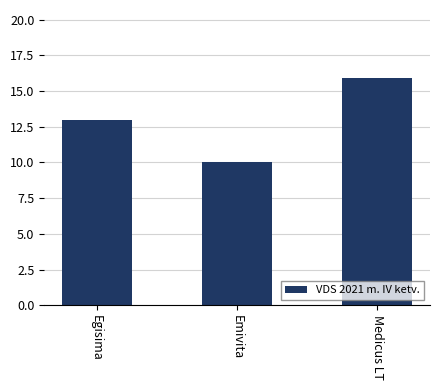

How many values are below 13?

1